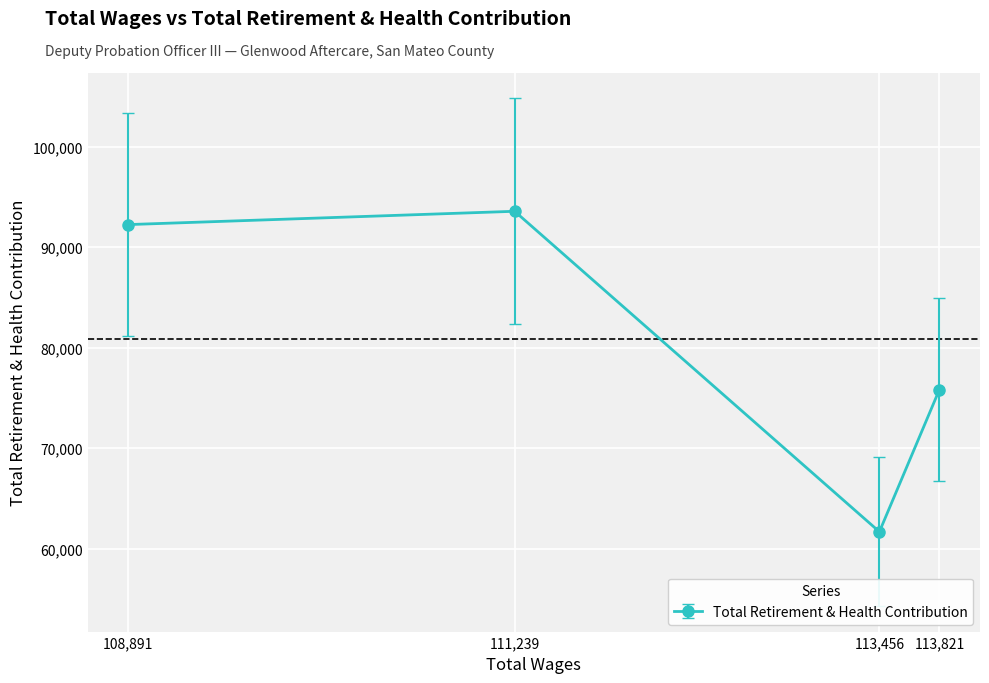

What is the ratio of the value at 108,891 to the value at 111,239?

1.0